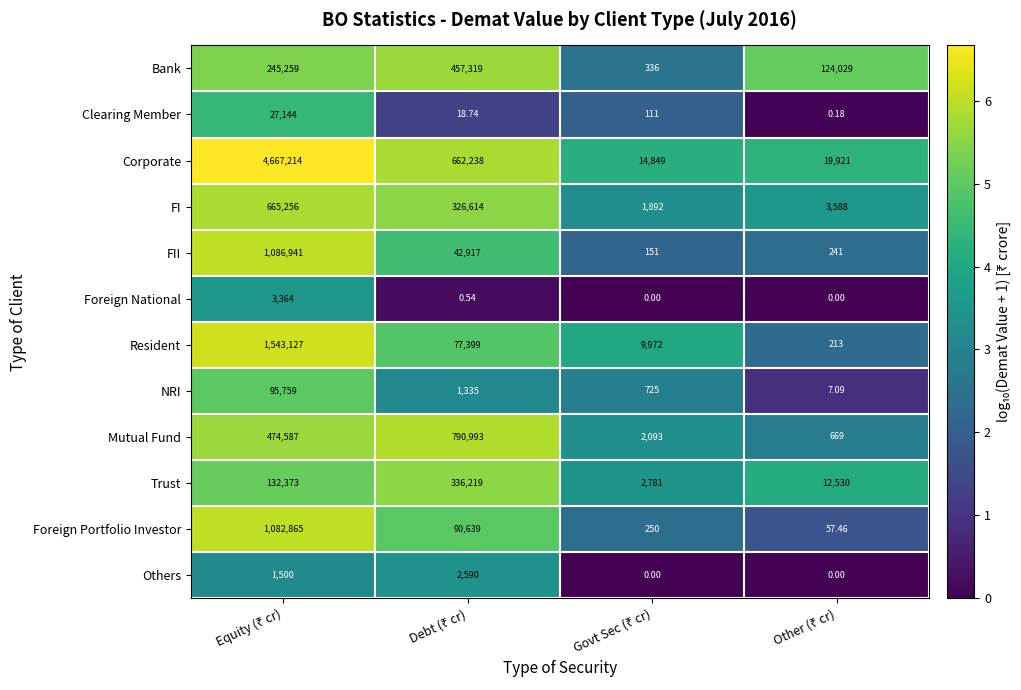

Which series has the widest spread of values?

Corporate